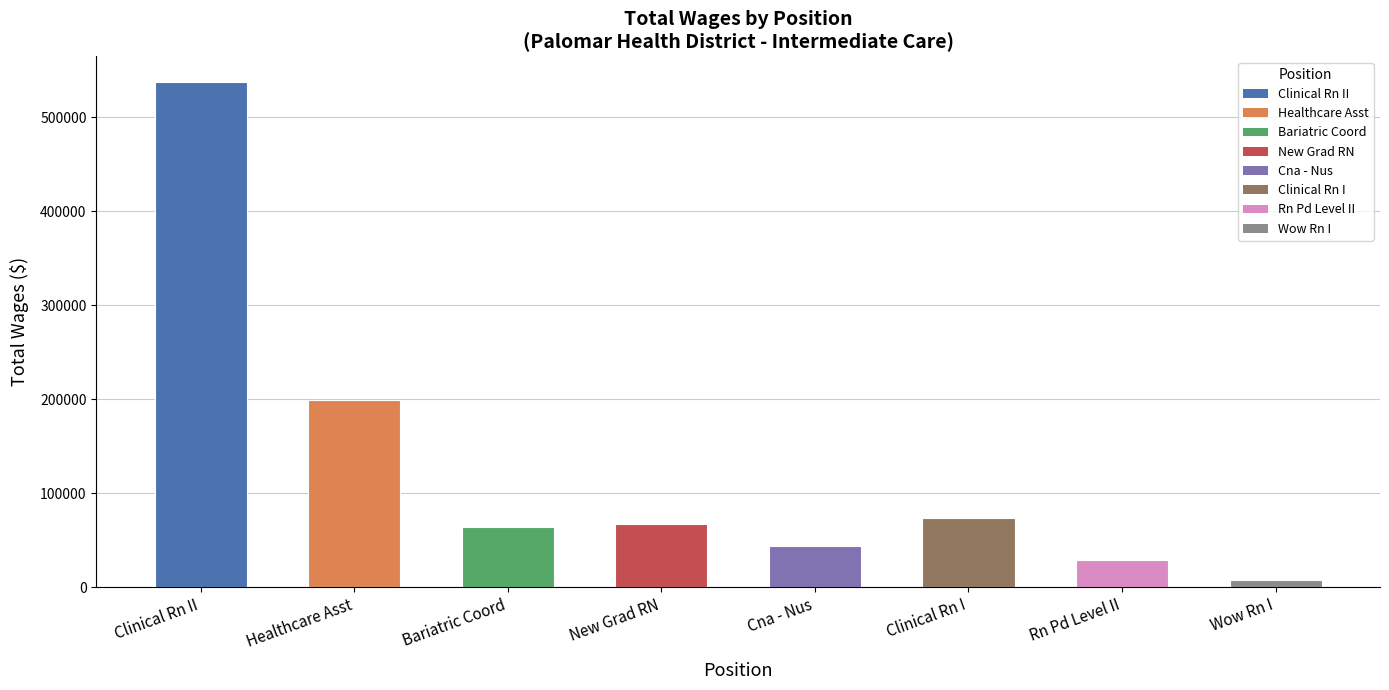

What is the maximum value shown in the chart?

537773